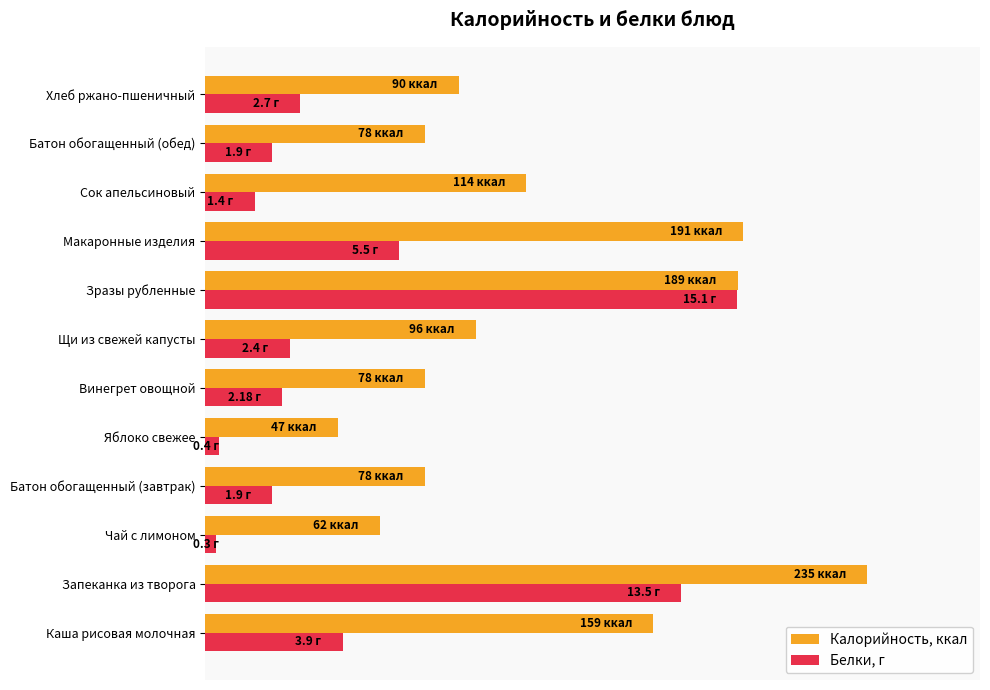

What are all the series names shown in the legend?

Калорийность, ккал, Белки, г